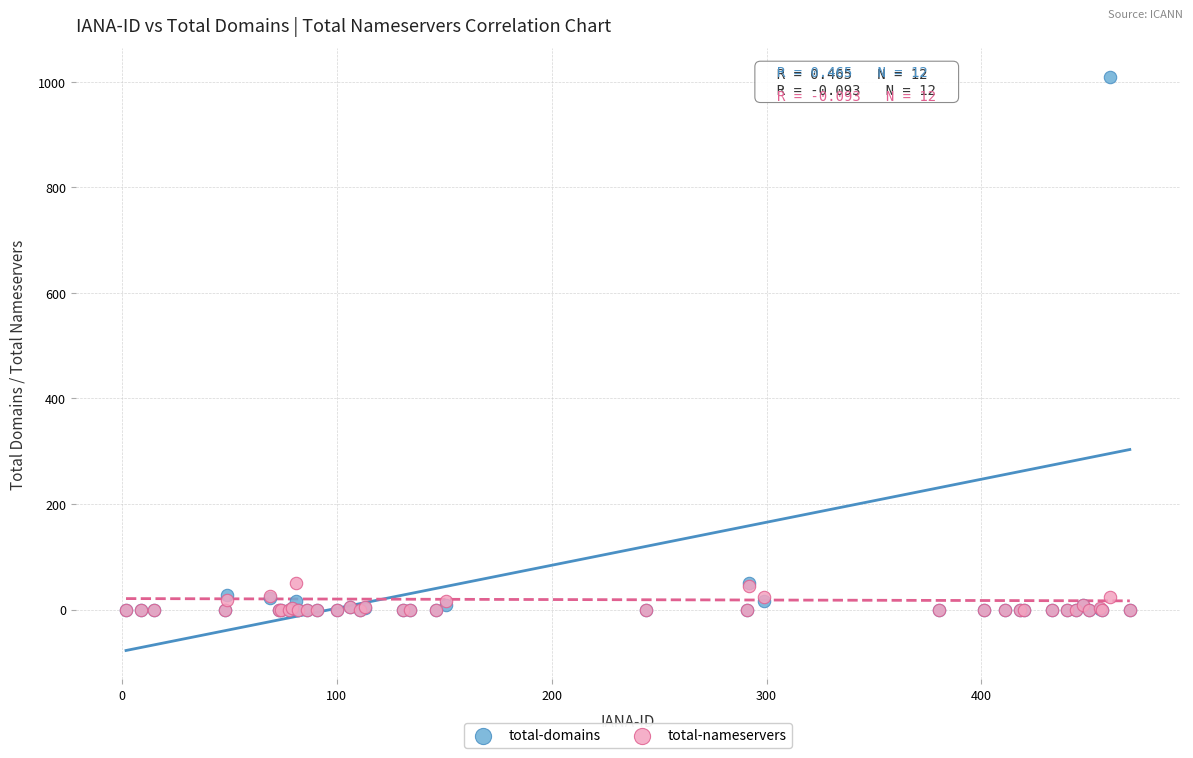

What are all the series names shown in the legend?

total-domains, total-nameservers